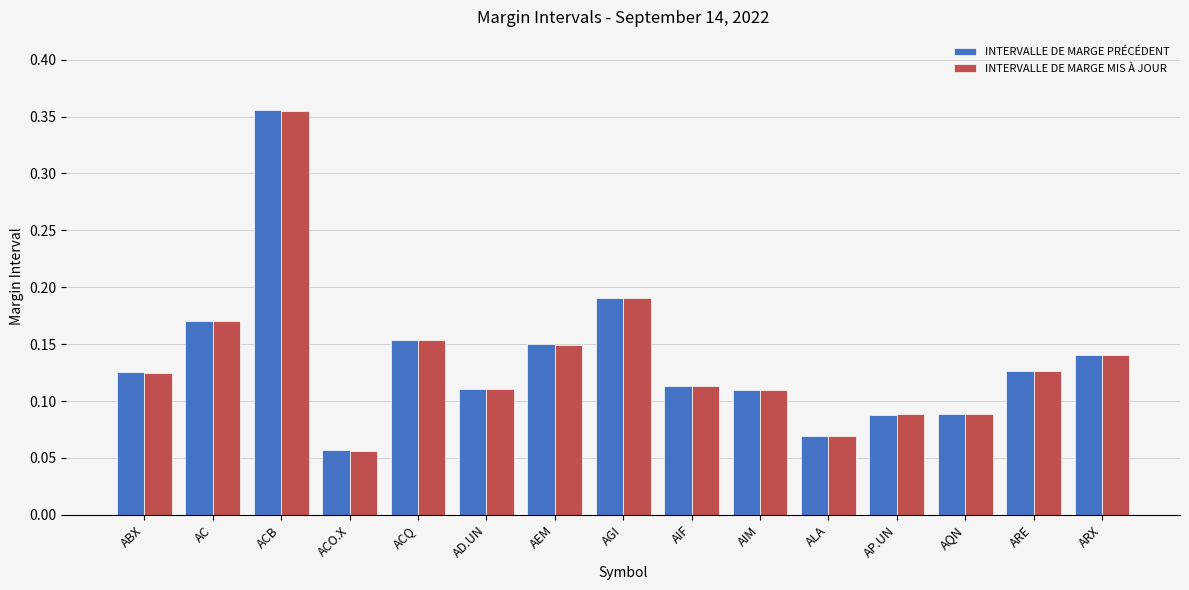

What is the label of the 11th bar from the left?

ALA